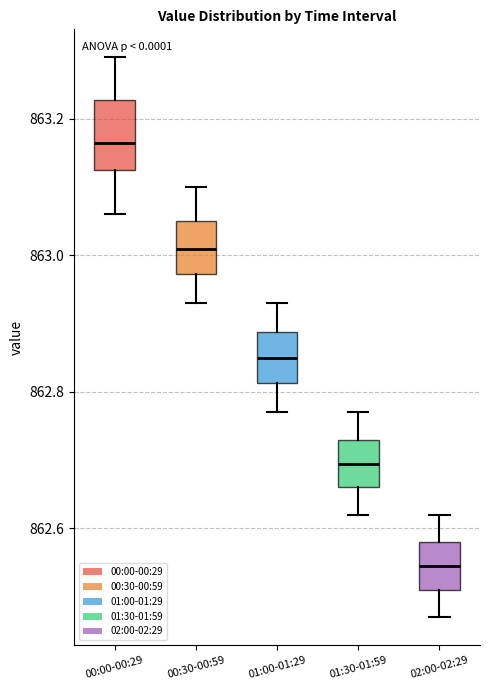

Comparing the boxes themselves (not the whiskers), which one is the tallest?

00:00-00:29